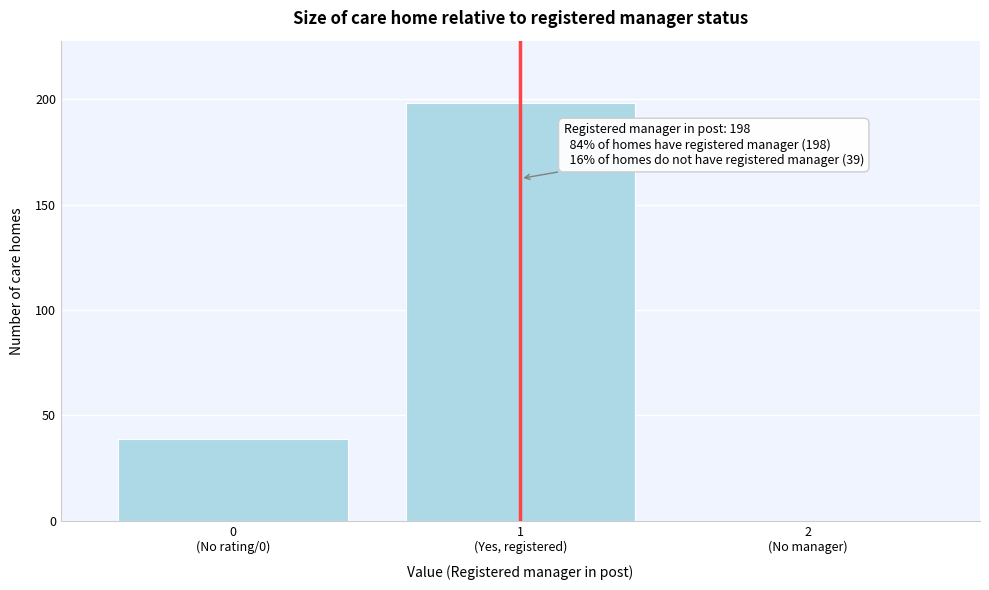

What is the maximum value shown in the chart?

198